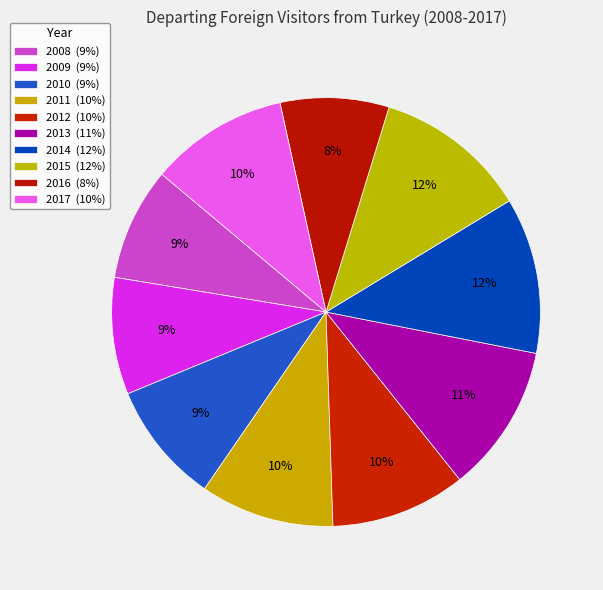

Count the number of slices in the pie.

10